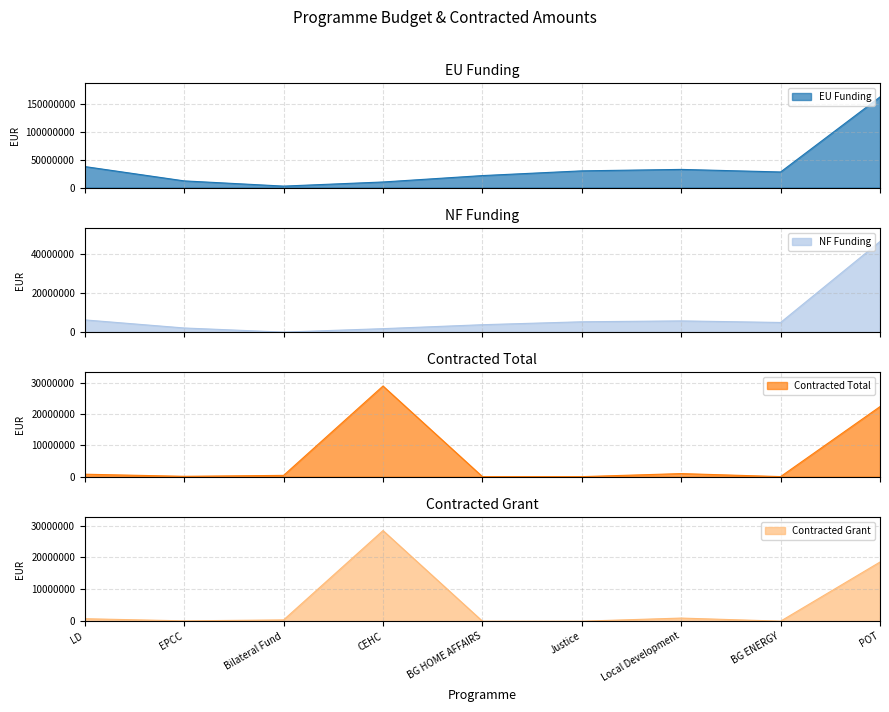

Reading left to right, extract all data points from this chart.

EU Funding: LD=37714867.8	EPCC=11969816.2	Bilateral Fund=2602000.2	CEHC=10000000.0	BG HOME AFFAIRS=21499670.5	Justice=29999539.8	Local Development=32604347.1	BG ENERGY=28000000.0	POT=162855769.7
NF Funding: LD=6264576.9	EPCC=2112320.4	Bilateral Fund=0.0	CEHC=1764706.0	BG HOME AFFAIRS=3794059.5	Justice=5294036.8	Local Development=5753708.2	BG ENERGY=4941176.0	POT=46534168.6
Contracted Total: LD=776909.8	EPCC=106220.9	Bilateral Fund=403920.6	CEHC=28947904.5	BG HOME AFFAIRS=4095.4	Justice=0.0	Local Development=976567.5	BG ENERGY=15952.3	POT=22372058.2
Contracted Grant: LD=775887.2	EPCC=106220.9	Bilateral Fund=403920.6	CEHC=28416350.6	BG HOME AFFAIRS=4095.4	Justice=0.0	Local Development=976567.5	BG ENERGY=14469.6	POT=18557146.5